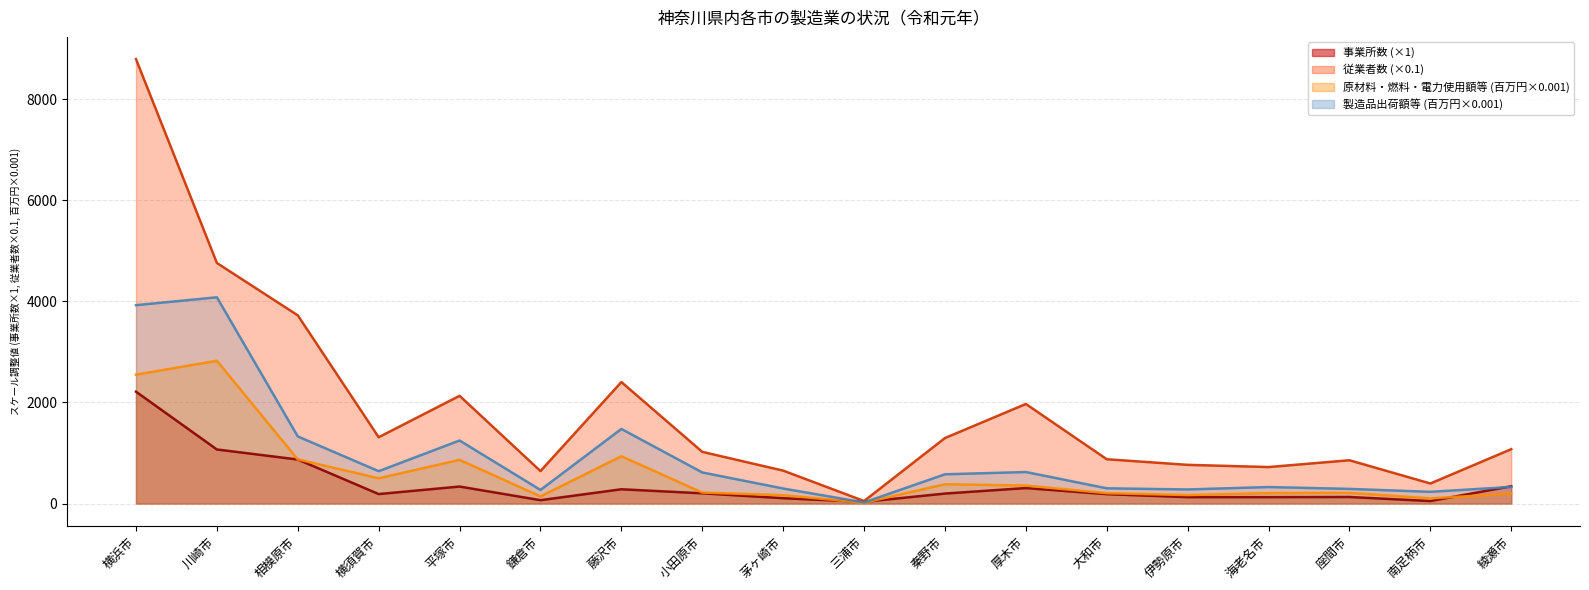

Reading left to right, what are all the values shown in this chart?

事業所数: 2214.0	1070.0	871.0	187.0	336.0	66.0	282.0	202.0	105.0	33.0	197.0	306.0	185.0	126.0	126.0	129.0	49.0	342.0
従業者数: 8798.3	4762.1	3725.4	1312.4	2132.5	642.4	2404.8	1022.9	651.3	49.6	1296.3	1971.0	876.8	765.6	722.0	856.6	396.6	1076.2
原材料・燃料・電力使用額等(百万円): 2551.7	2825.9	873.3	499.3	864.7	140.8	935.7	216.8	165.1	15.0	381.8	355.8	204.5	167.0	206.3	211.2	101.9	194.7
製造品出荷額等(百万円): 3926.9	4082.8	1327.8	640.1	1247.5	268.3	1476.5	614.9	296.8	21.3	578.5	623.4	301.0	278.5	326.1	289.5	231.3	328.0